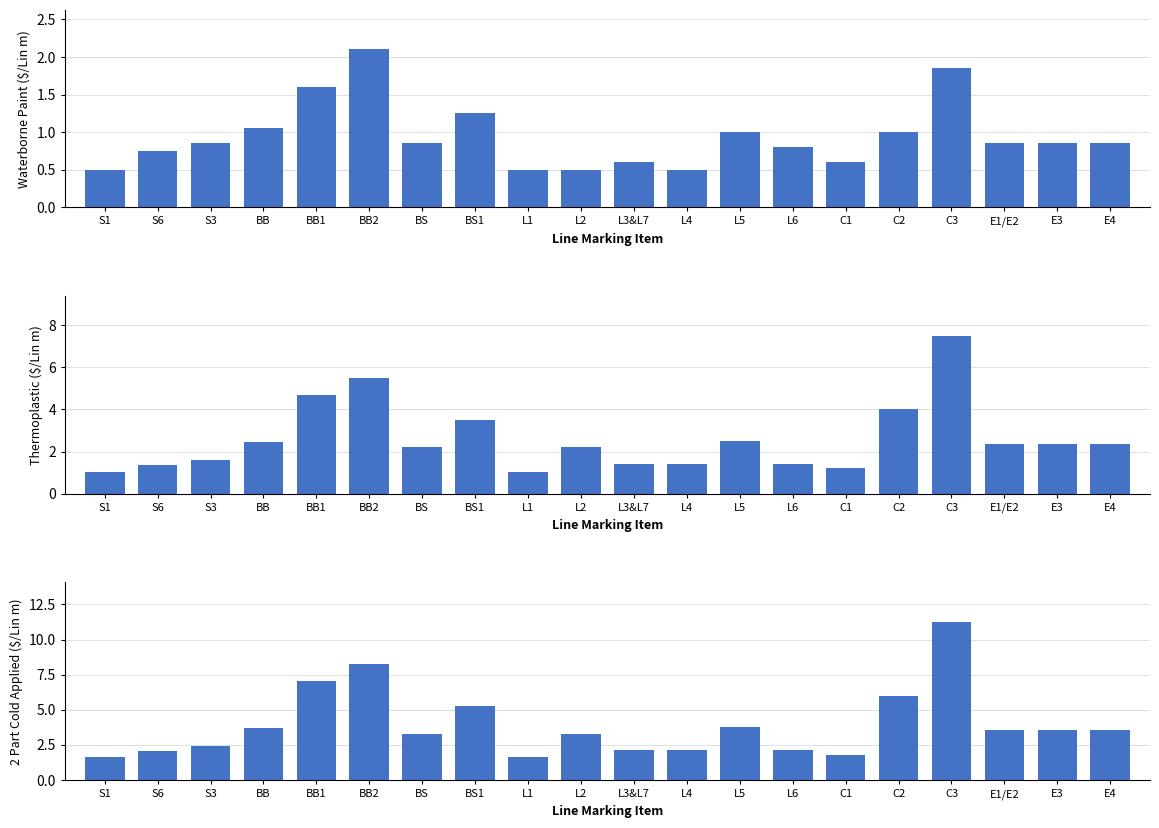

What are all the series names shown in the legend?

Waterborne Paint, Thermoplastic, 2 Part Cold Applied